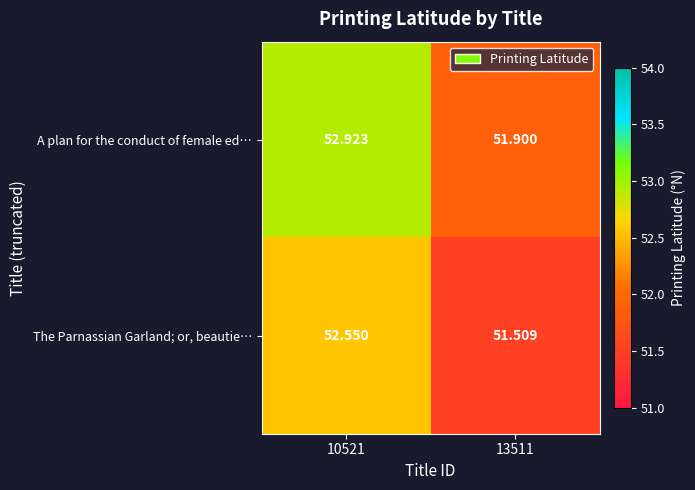

Which series has the widest spread of values?

The Parnassian Garland; or, beautie…